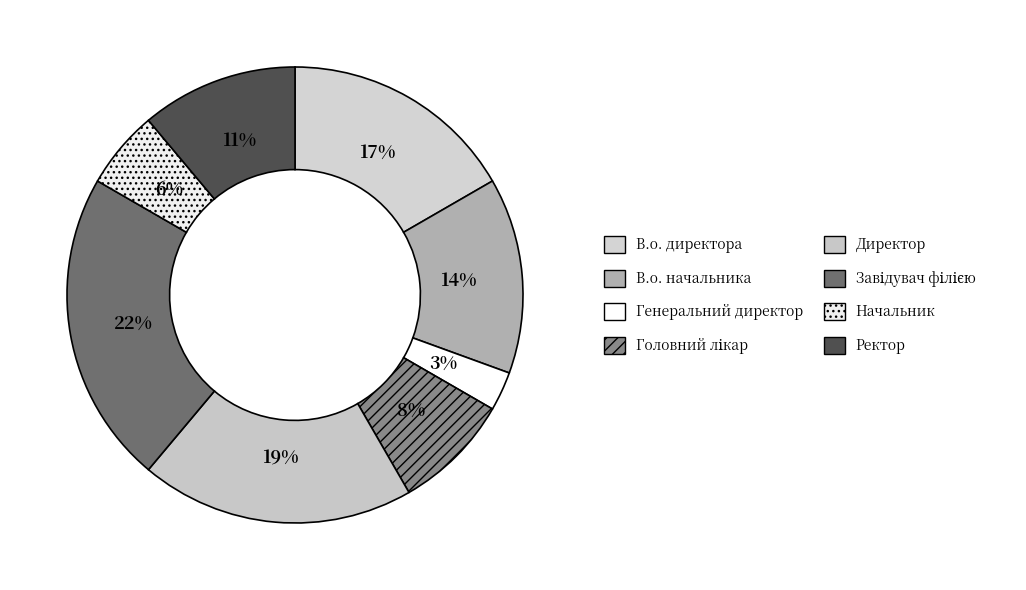

How much of the chart is everything except Завідувач філією?

77.8%